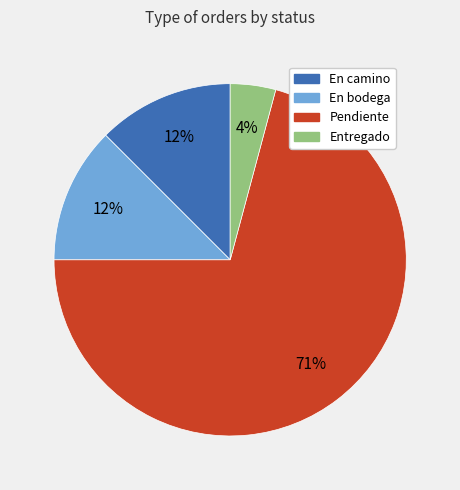

To the nearest percent, what is the average slice percentage?

25%